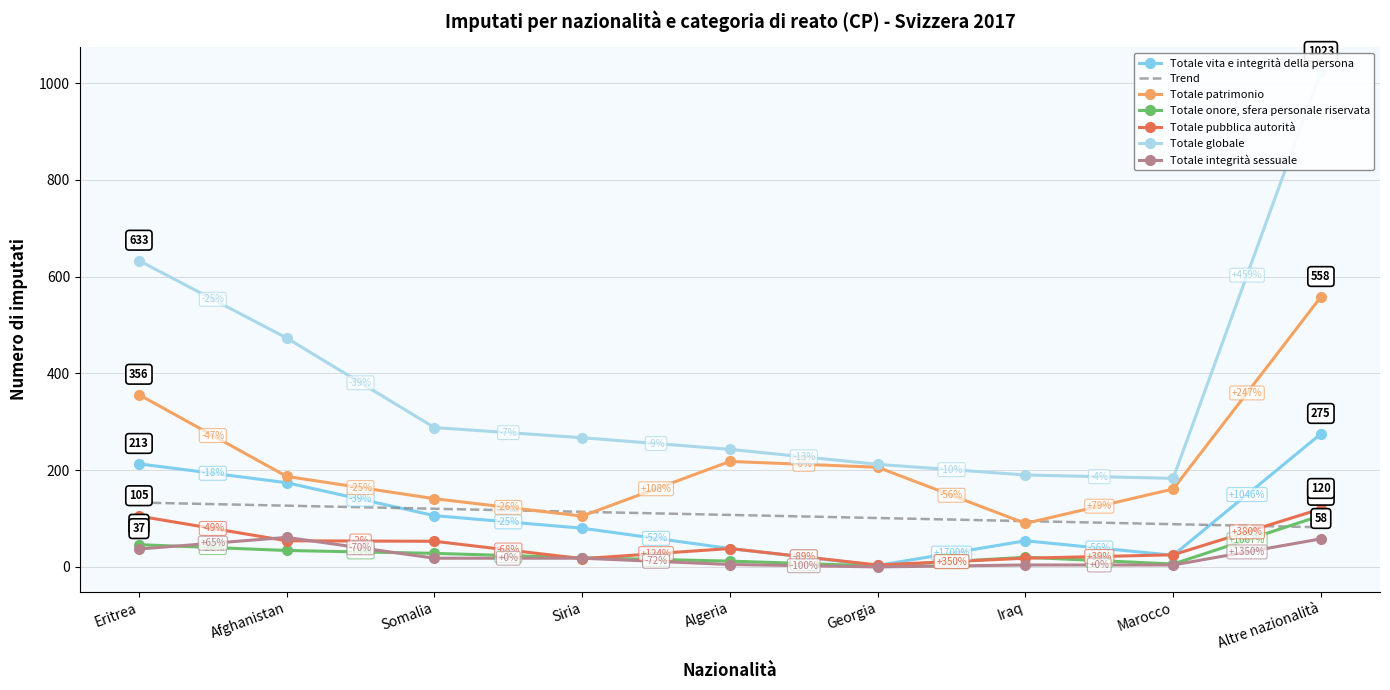

The value of Totale patrimonio at Marocco is 258. True or false?

False